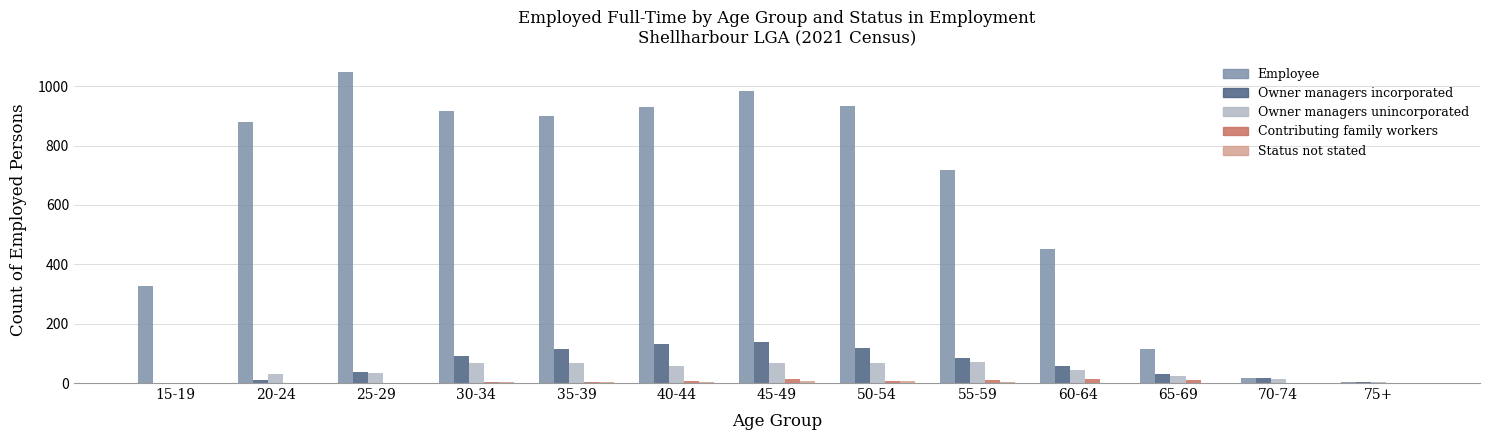

Which series has the largest total across all categories?

Employee